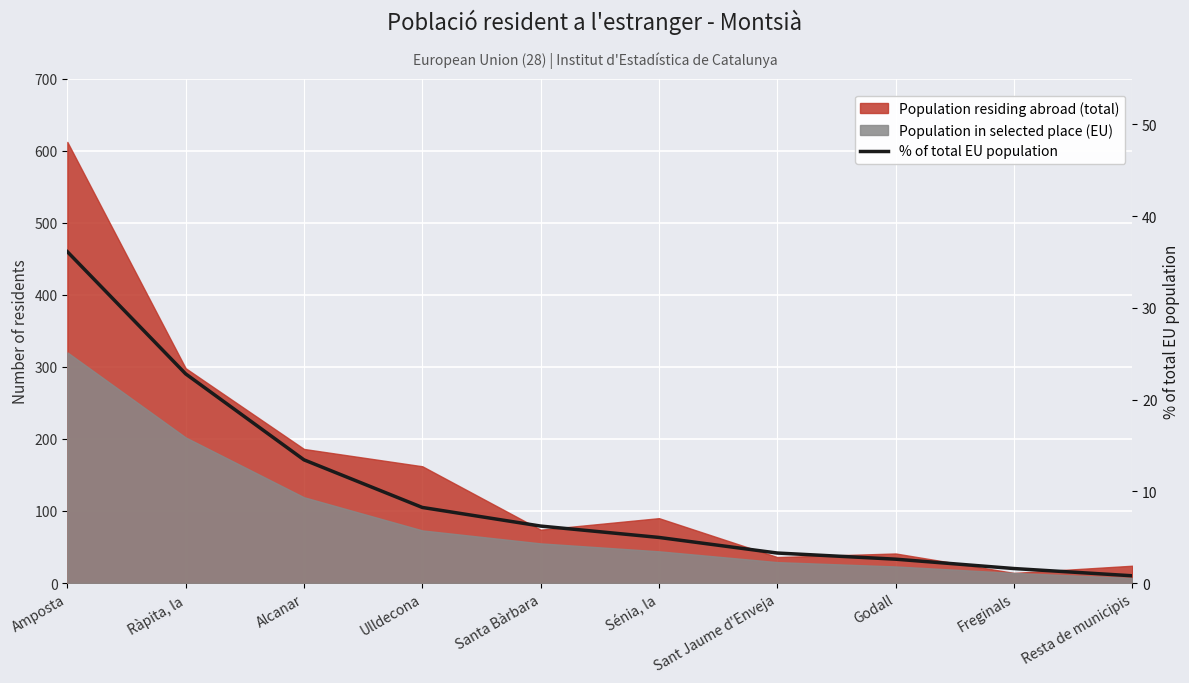

Reading left to right, extract all data points from this chart.

36.1	22.8	13.4	8.2	6.2	5.0	3.3	2.6	1.6	0.8